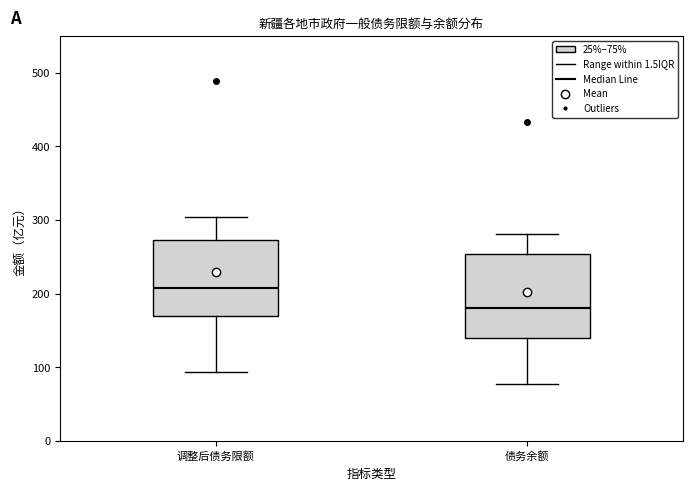

Reading left to right, read every box against the y-axis: the position of its median line, the range the box covers, and the ends of its whiskers. The values are not printed on the chart, so give them approximately, as read against the axis.

调整后债务限额: median 210, box 170 to 270, whiskers 90 to 300
债务余额: median 180, box 140 to 250, whiskers 80 to 280